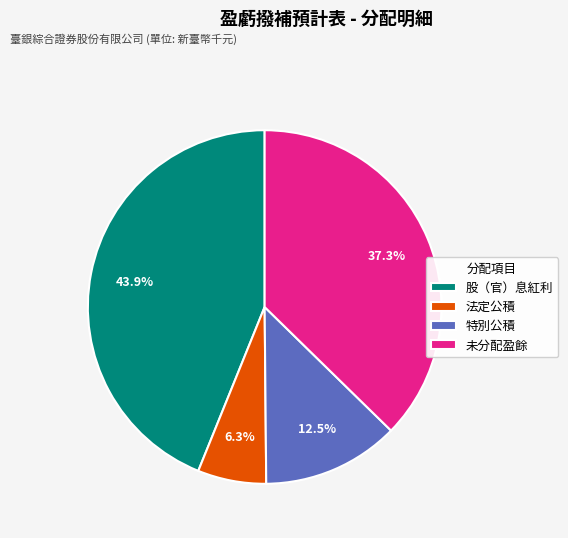

Between 股（官）息紅利 and 特別公積, which is larger?

股（官）息紅利